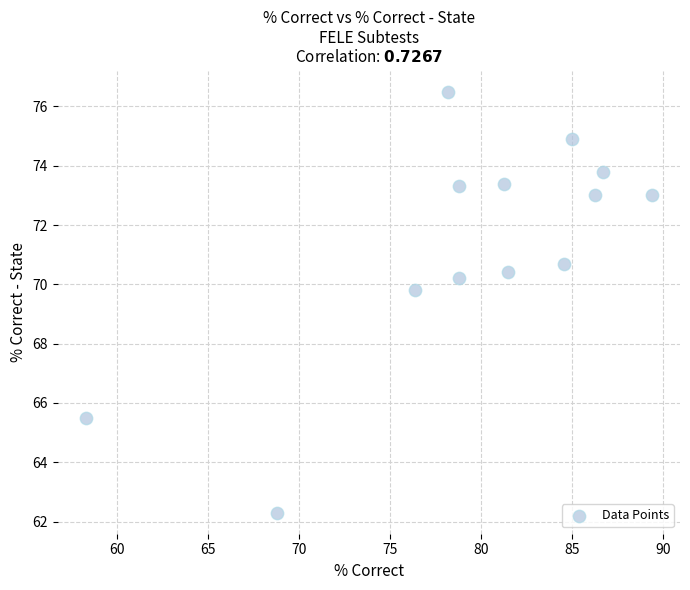

What Y value in the scatter plot is closest to 69?

69.8